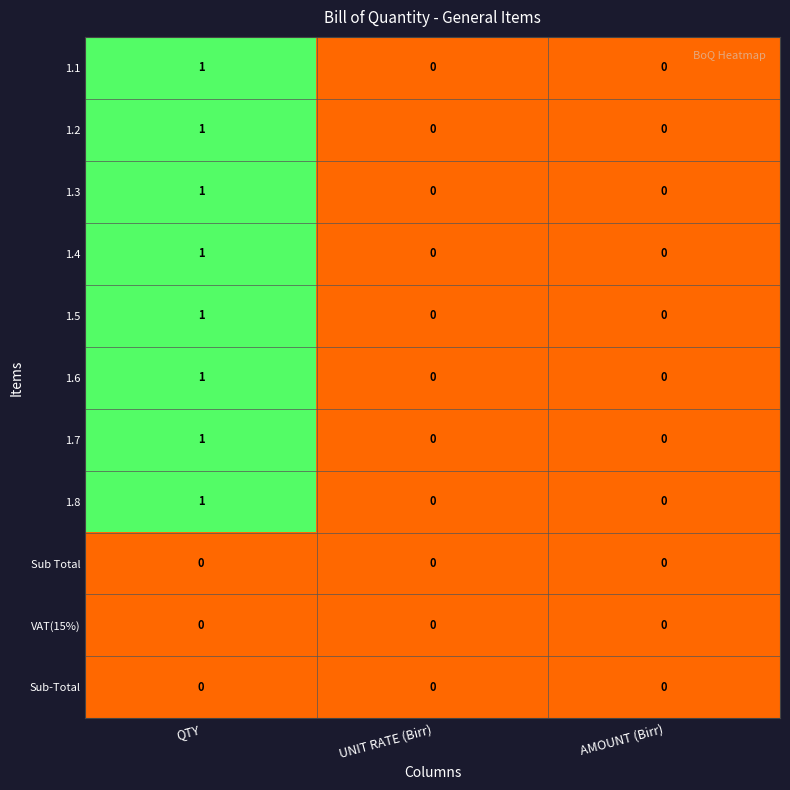

How many 1.6 values are between 0 and 1?

3